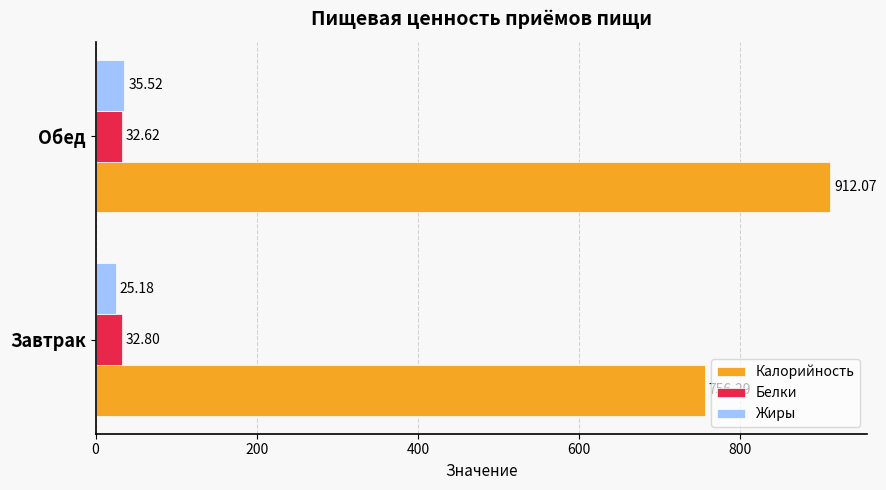

What is the greatest value displayed?

912.1